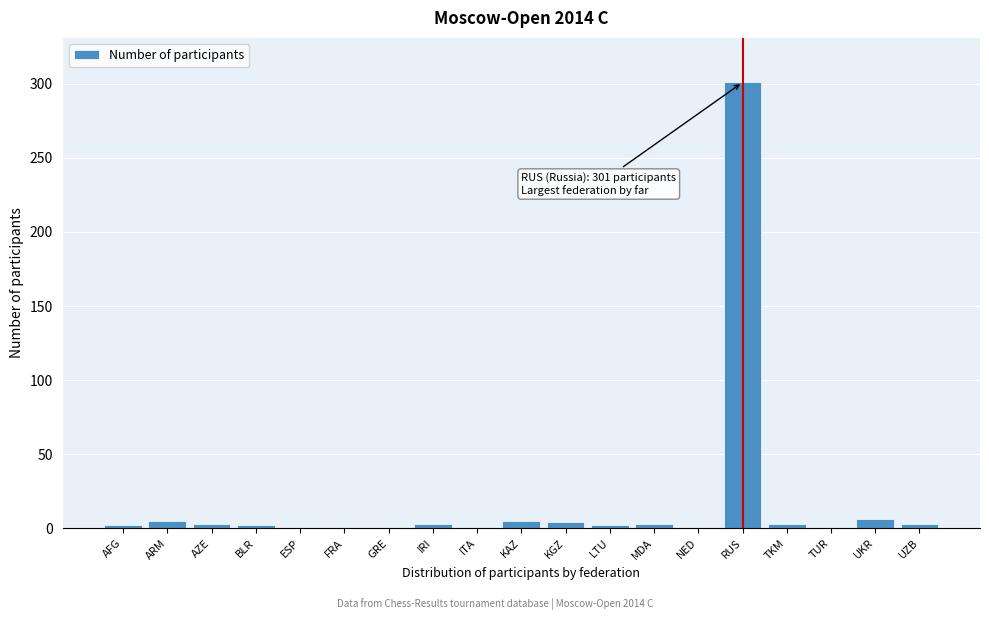

Which has a higher value, RUS or UKR?

RUS